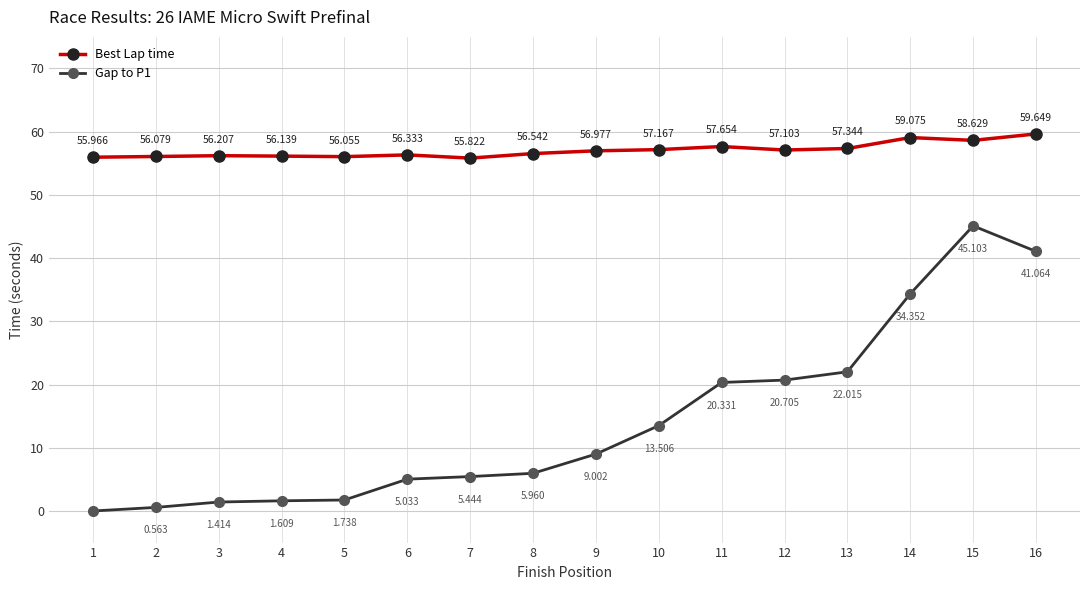

List the labels in order of Gap to P1 value, smallest first.

1, 2, 3, 4, 5, 6, 7, 8, 9, 10, 11, 12, 13, 14, 16, 15